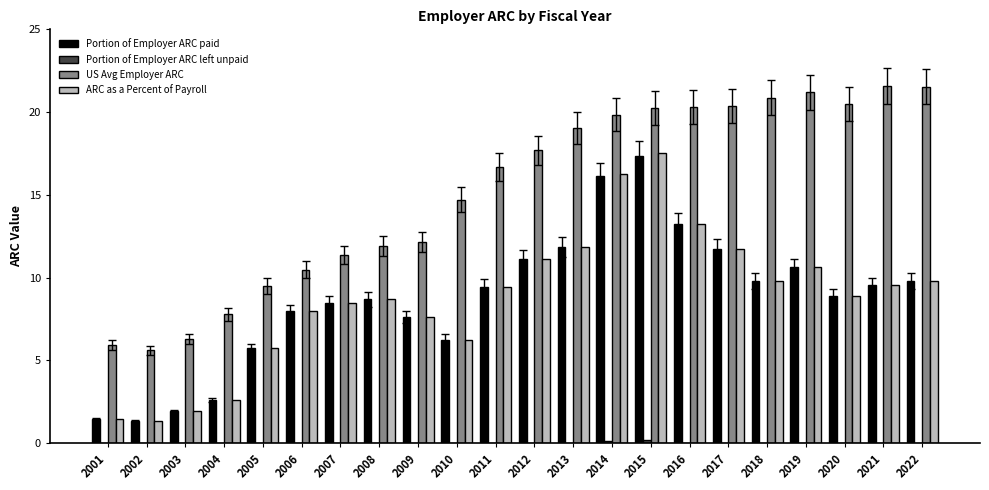

Are the bars horizontal?

No